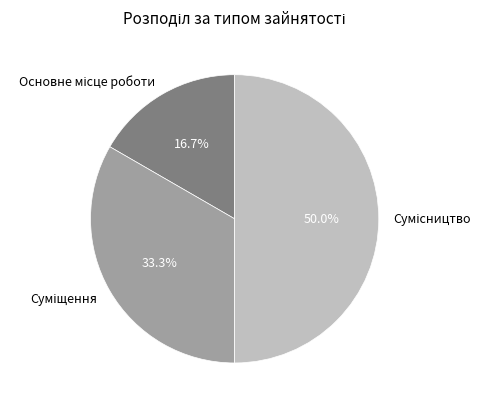

Is it true that Основне місце роботи is 17% of the pie?

True